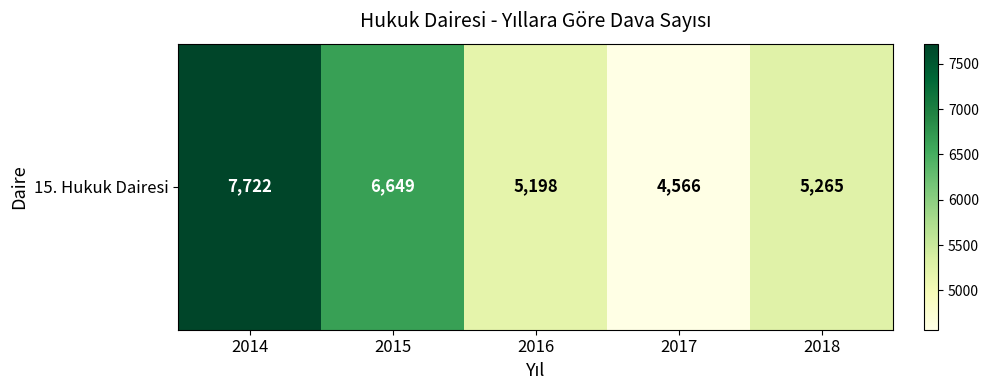

Which has a higher value, 2015 or 2017?

2015